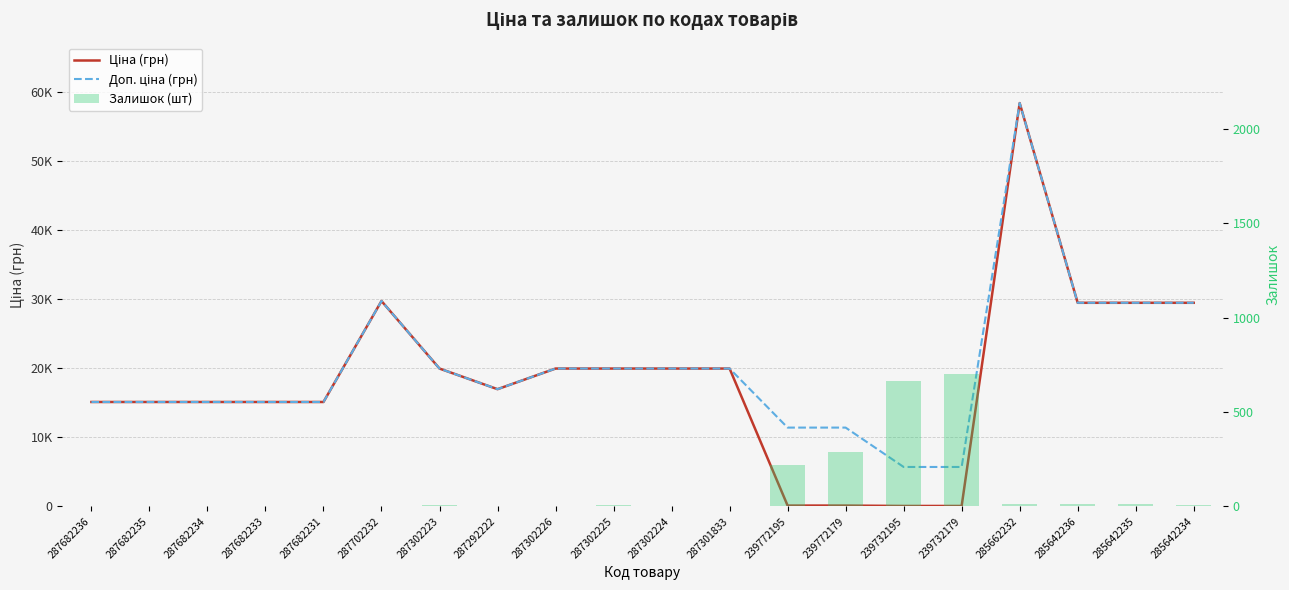

What is the difference between the second highest and second lowest values in the Ціна (грн) series?

29690.2